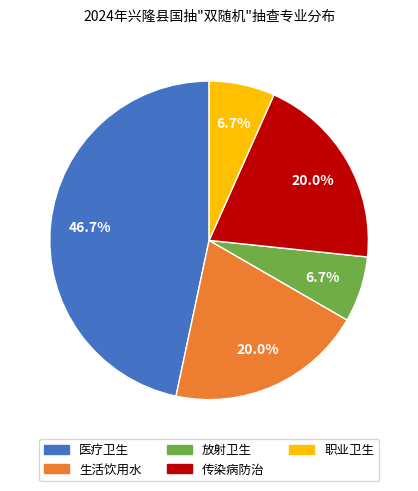

To the nearest percent, what is the average slice percentage?

20%